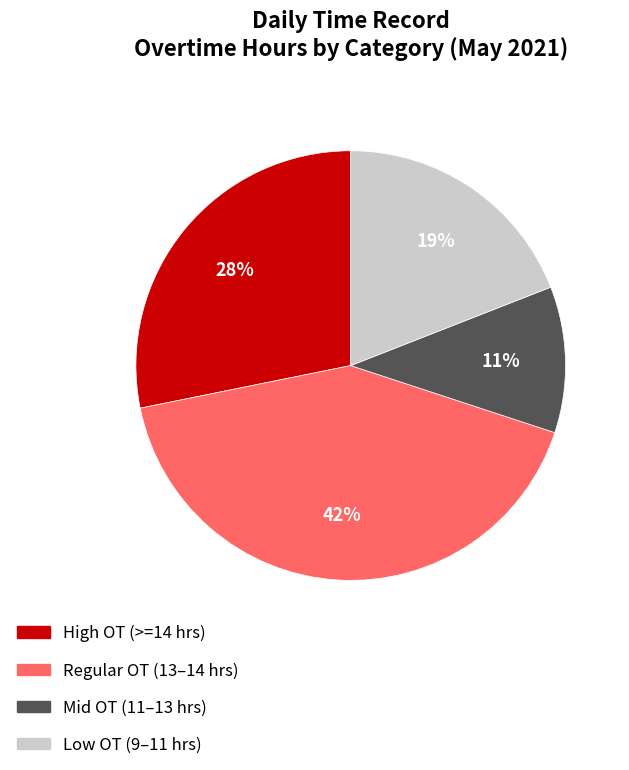

Is there a majority slice in this chart?

No